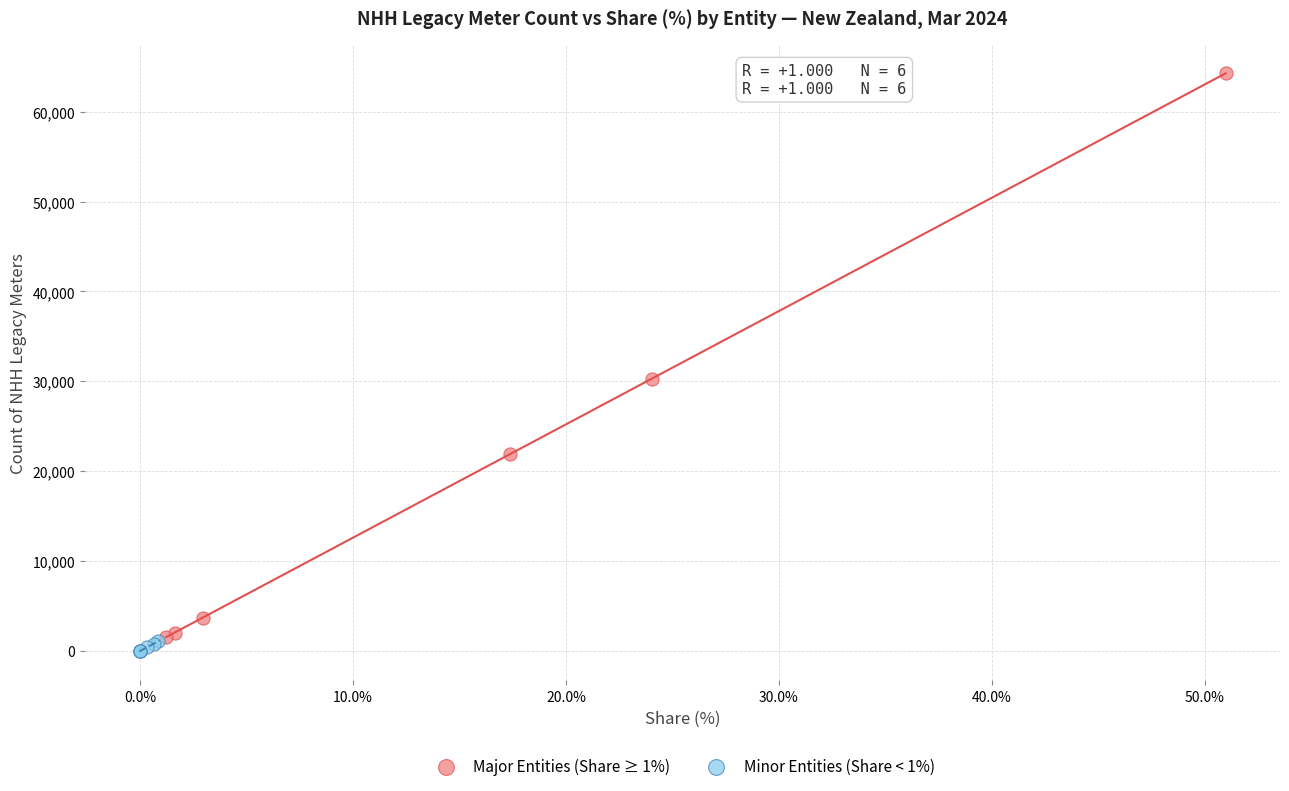

Which series contains the highest Y value?

Major Entities (Share ≥ 1%)